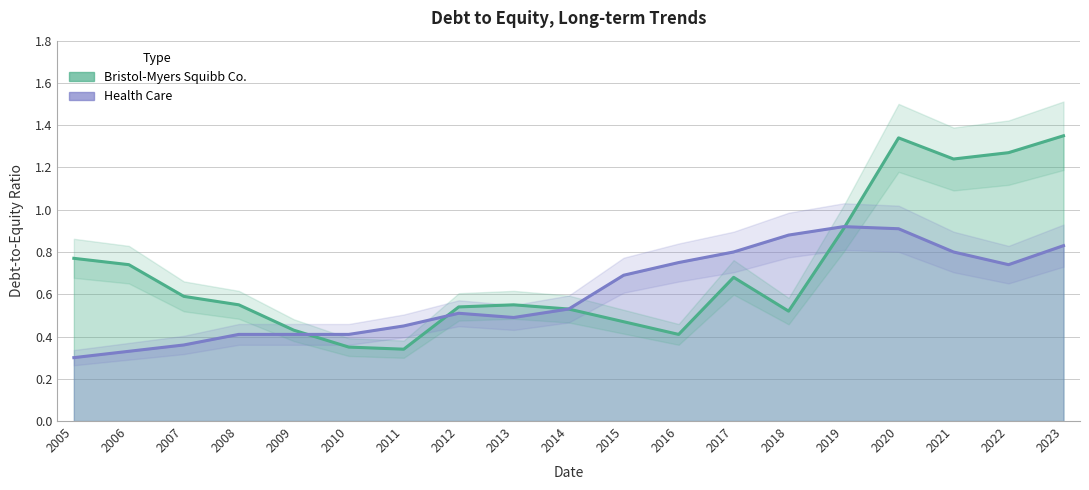

Reading left to right, list all the values displayed in this chart.

Bristol-Myers Squibb Co.: 2005=0.8	2006=0.7	2007=0.6	2008=0.6	2009=0.4	2010=0.3	2011=0.3	2012=0.5	2013=0.6	2014=0.5	2015=0.5	2016=0.4	2017=0.7	2018=0.5	2019=0.9	2020=1.3	2021=1.2	2022=1.3	2023=1.4
Health Care: 2005=0.3	2006=0.3	2007=0.4	2008=0.4	2009=0.4	2010=0.4	2011=0.5	2012=0.5	2013=0.5	2014=0.5	2015=0.7	2016=0.8	2017=0.8	2018=0.9	2019=0.9	2020=0.9	2021=0.8	2022=0.7	2023=0.8